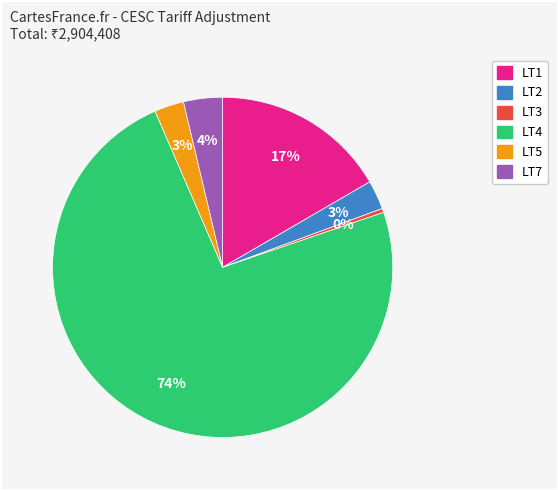

Which category has the biggest portion of the pie?

LT4